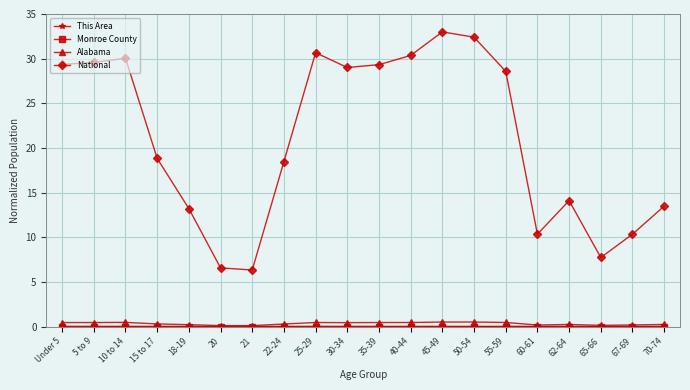

What is the value of the National point at the 14th from the left?

32.4